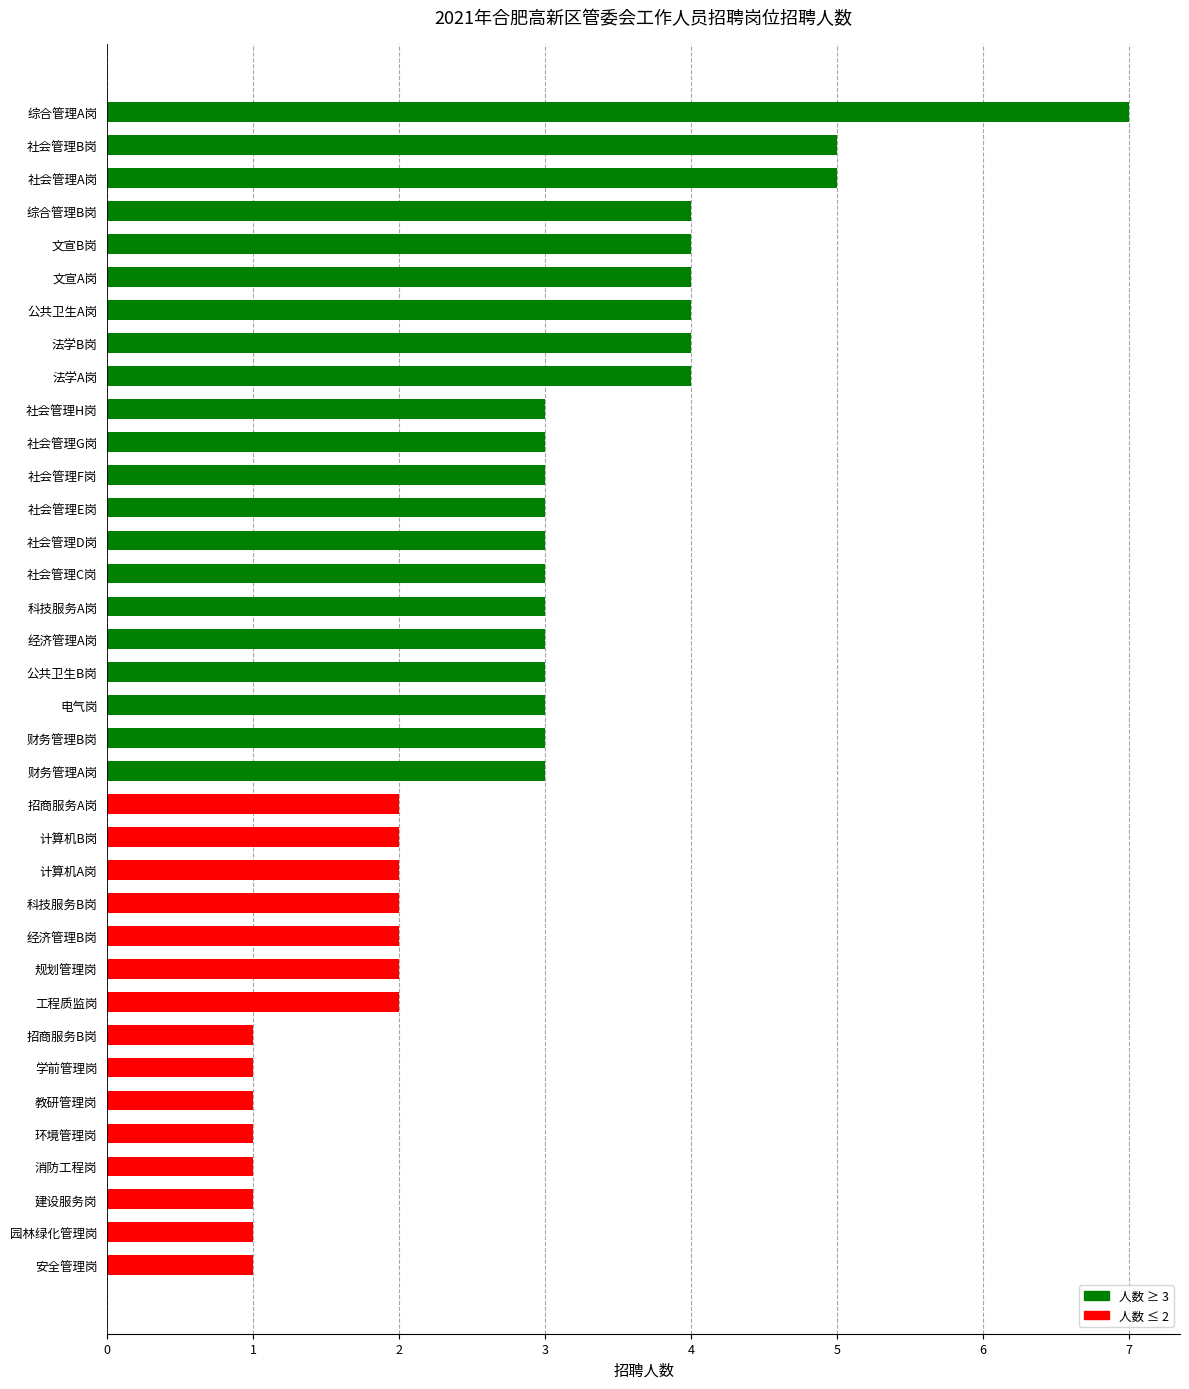

The value at 财务管理A岗 is 5. True or false?

False